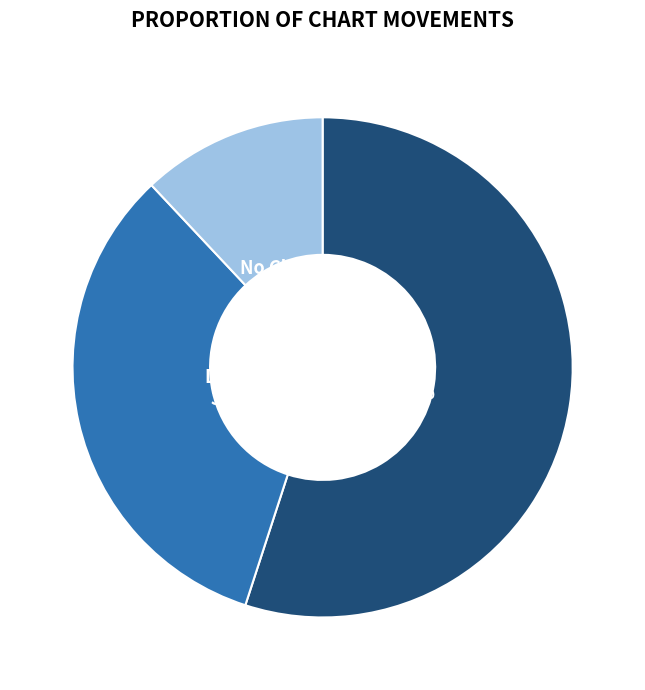

To the nearest percent, what is the average slice percentage?

33%